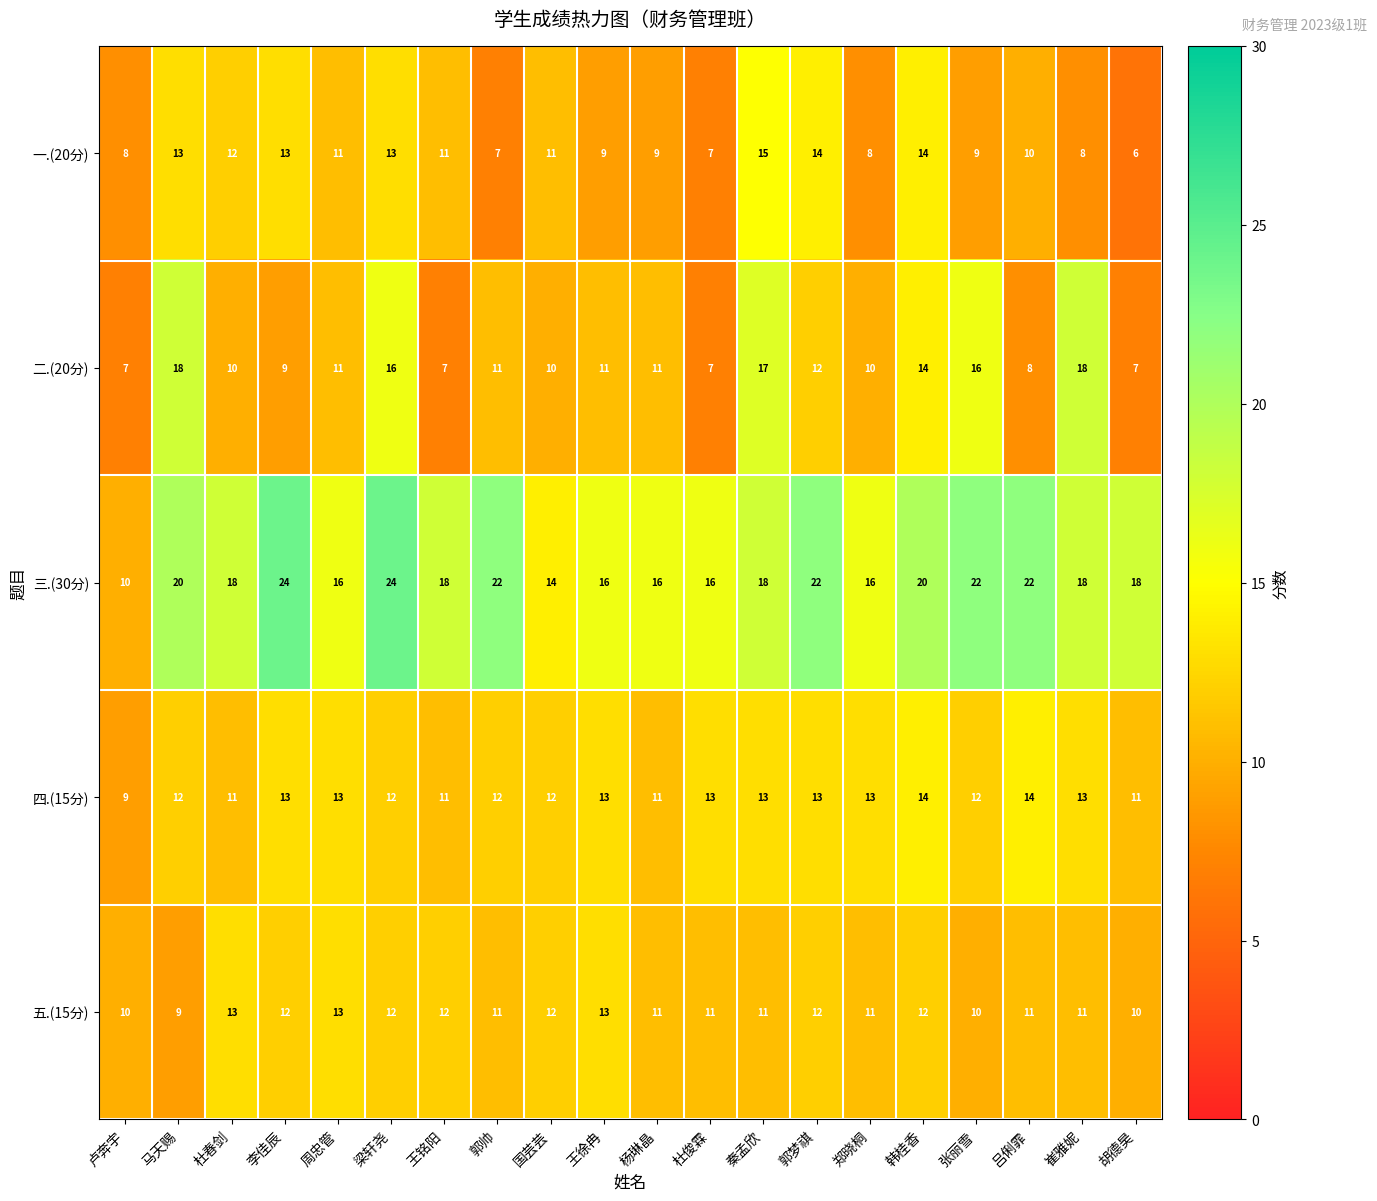

The 二.(20分) series shows 12 at 郭梦祺. True or false?

True